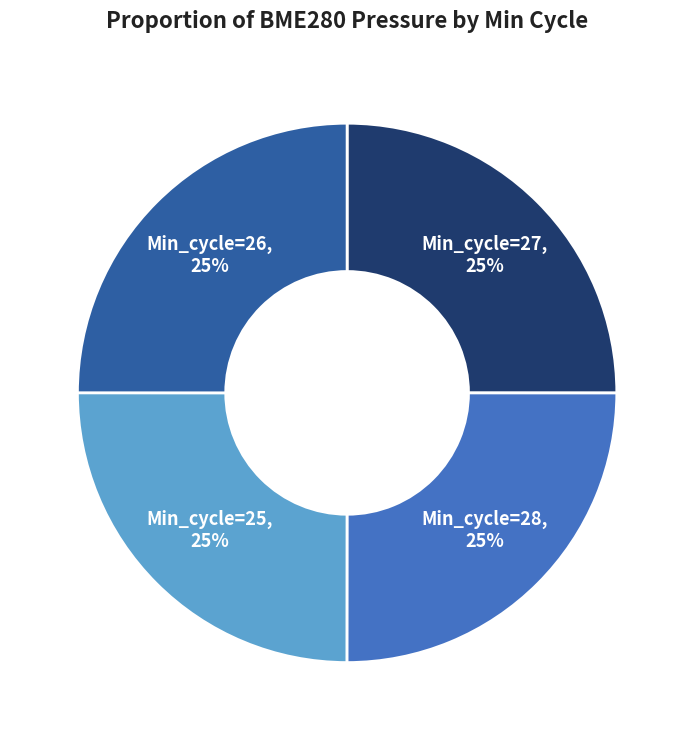

Does any single category account for the majority?

No